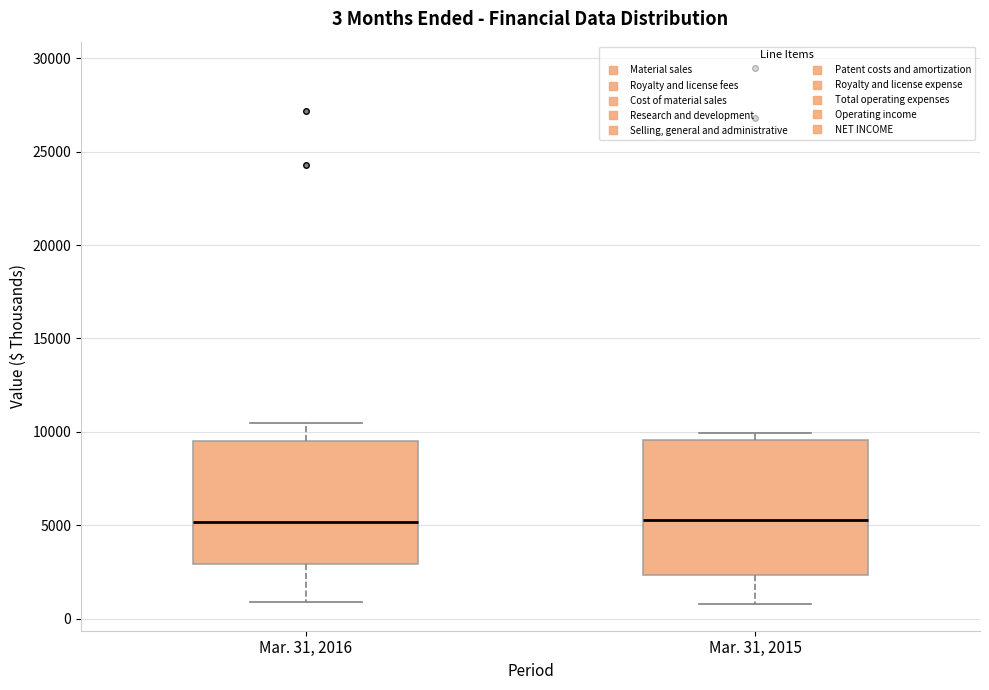

Comparing the boxes themselves (not the whiskers), which one is the tallest?

Mar. 31, 2015